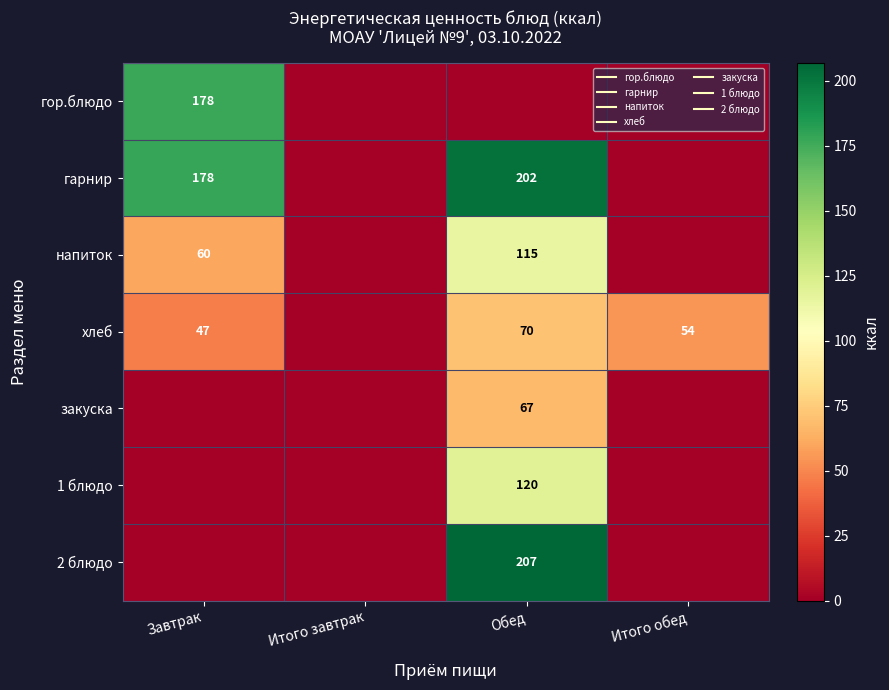

The value of гарнир at Итого завтрак is -138.1. True or false?

False